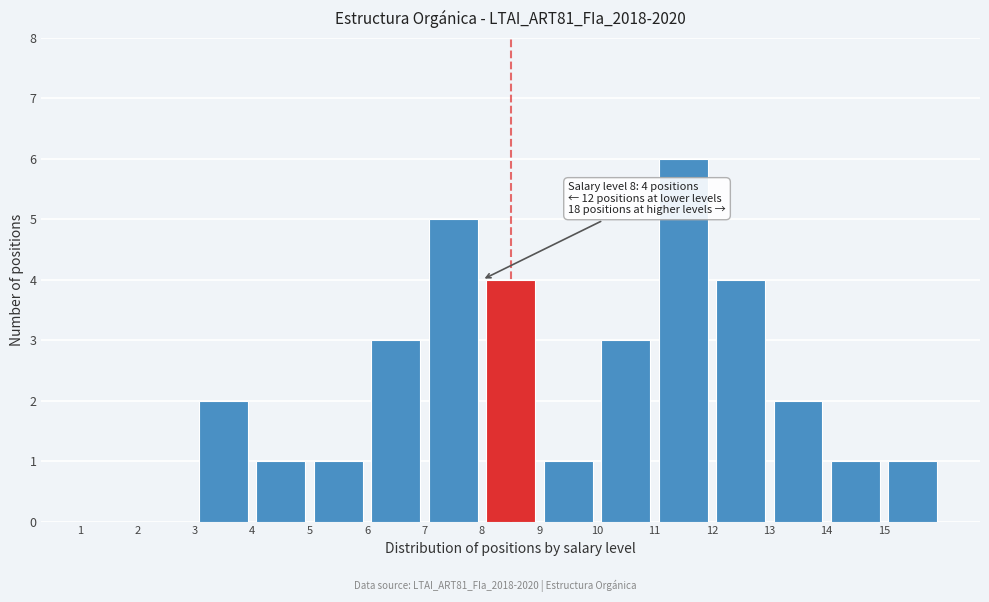

Which range on the x-axis has the tallest bar?

11 to 12